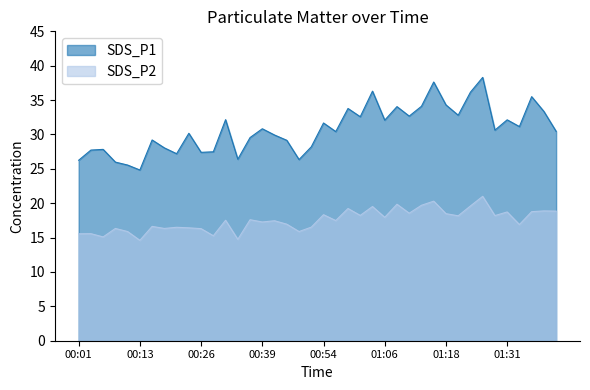

Is it true that SDS_P1 equals 30.6 at 01:28?

True